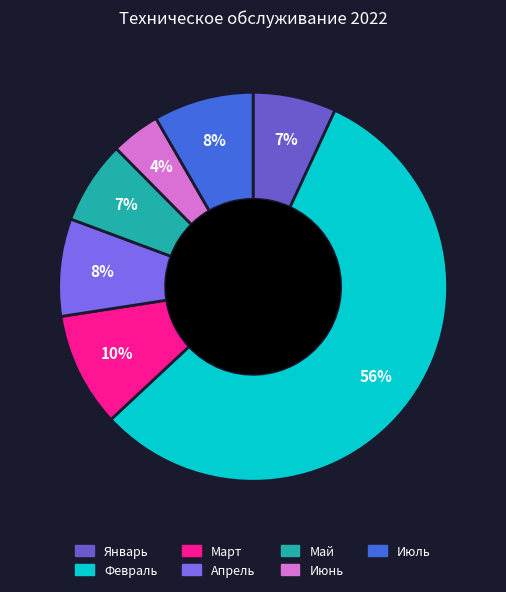

To the nearest percent, what portion does Июль represent?

8%